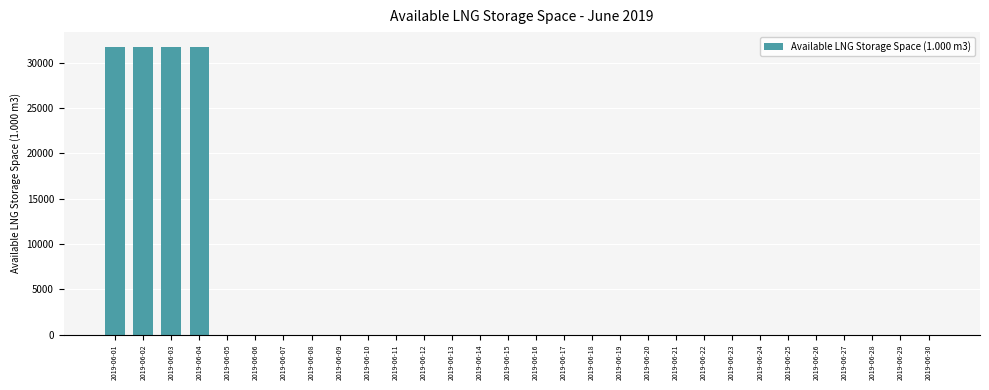

What is the greatest value displayed?

31763